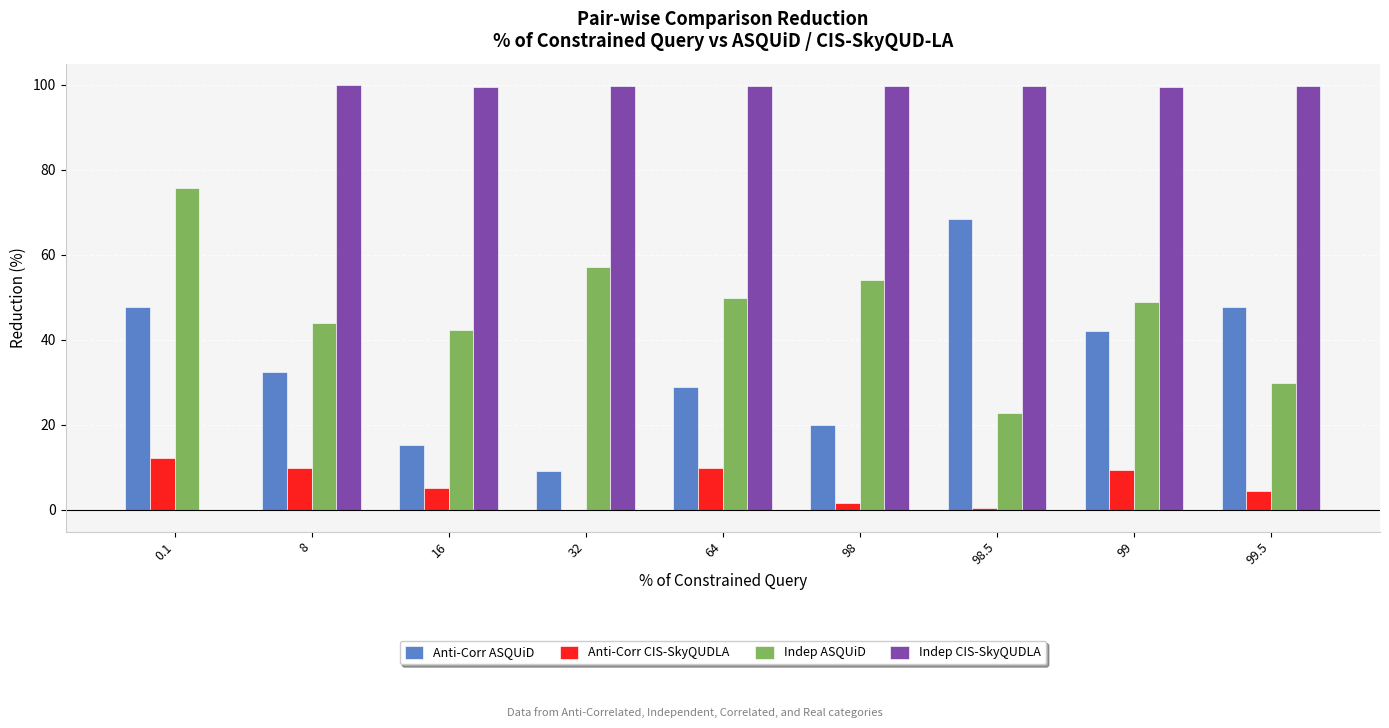

What are all the series names shown in the legend?

Anti-Corr ASQUiD, Anti-Corr CIS-SkyQUDLA, Indep ASQUiD, Indep CIS-SkyQUDLA